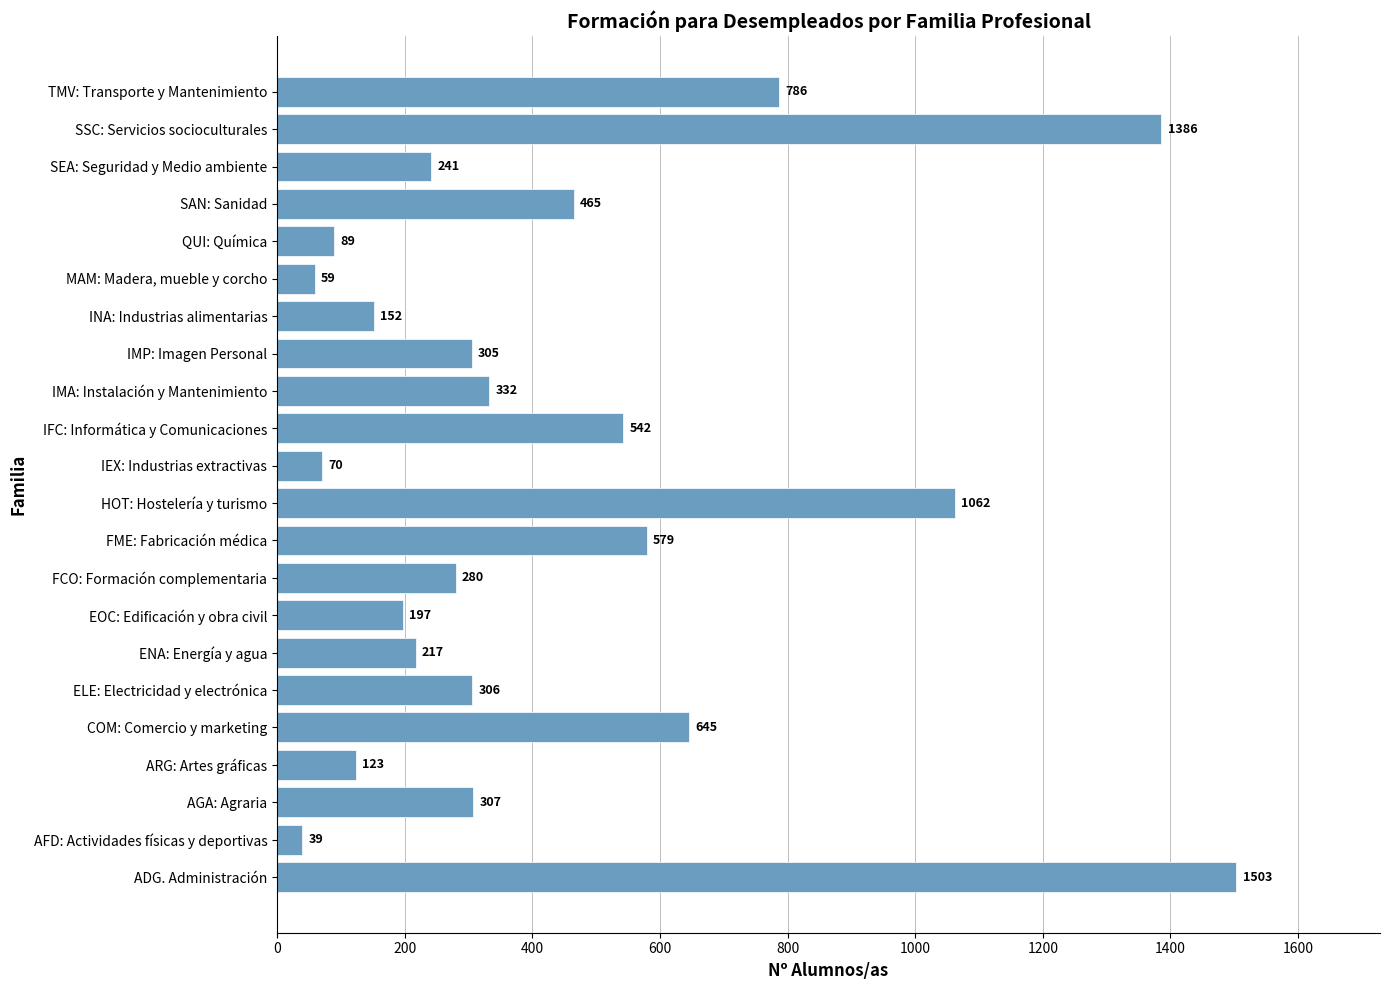

What is the sum of all values?

9685